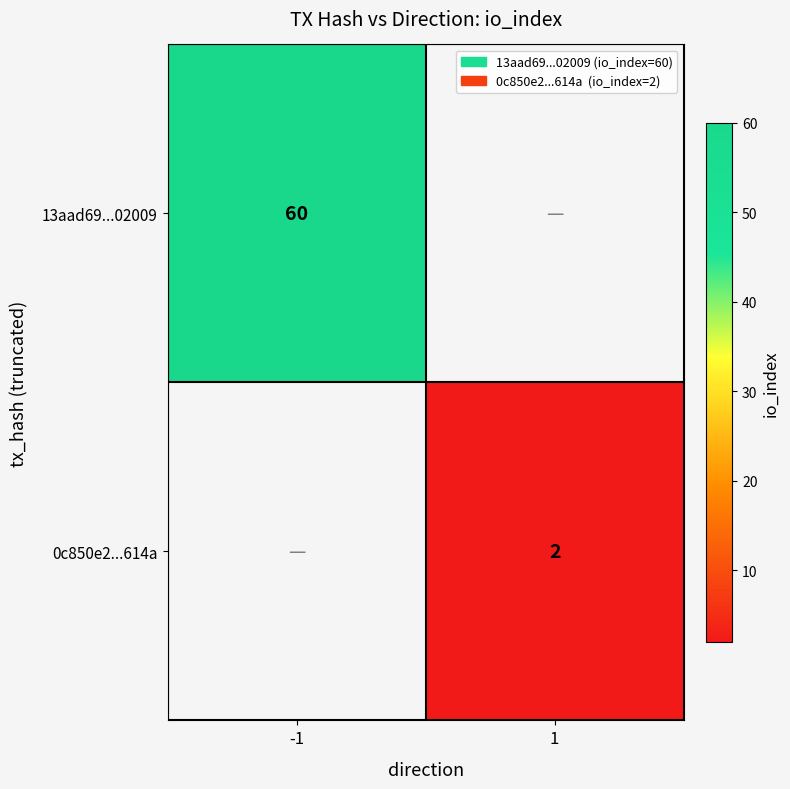

At which category does the chart reach its peak across all series?

-1